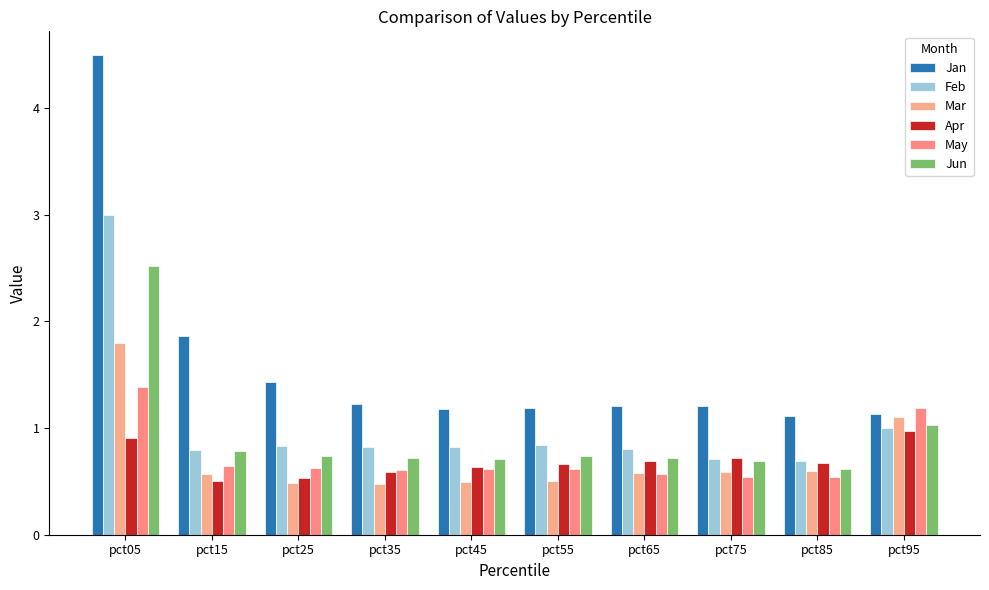

Does the chart contain stacked bars?

No